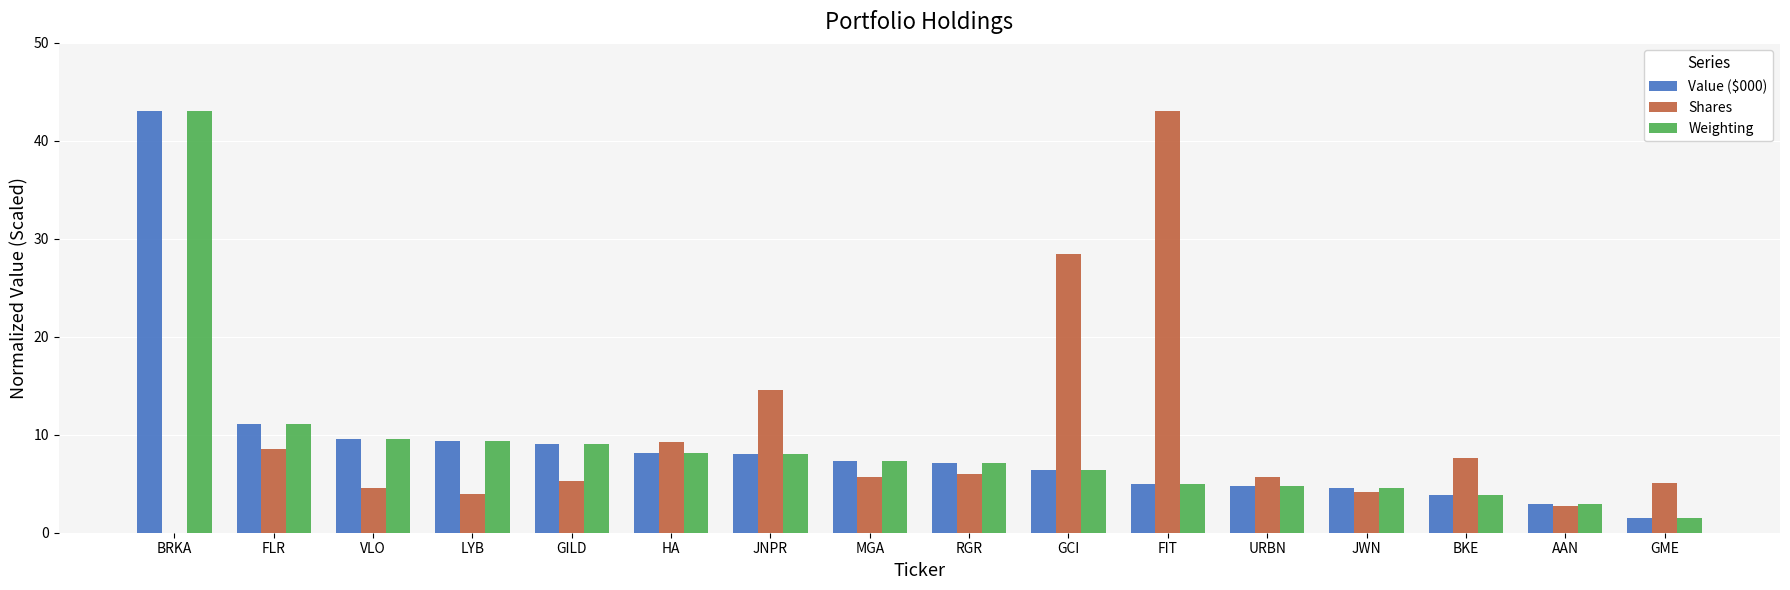

What is the approximate value of Shares at GME?

5.1